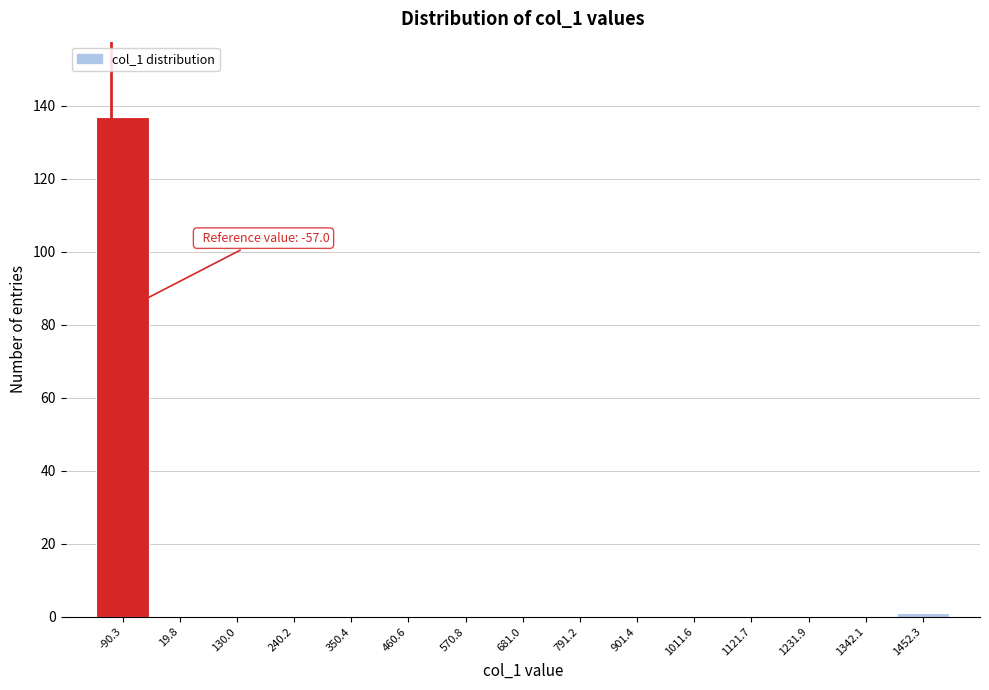

Reading left to right, list all the values displayed in this chart.

-90.3=137	19.8=0	130.0=0	240.2=0	350.4=0	460.6=0	570.8=0	681.0=0	791.2=0	901.4=0	1011.6=0	1121.7=0	1231.9=0	1342.1=0	1452.3=1